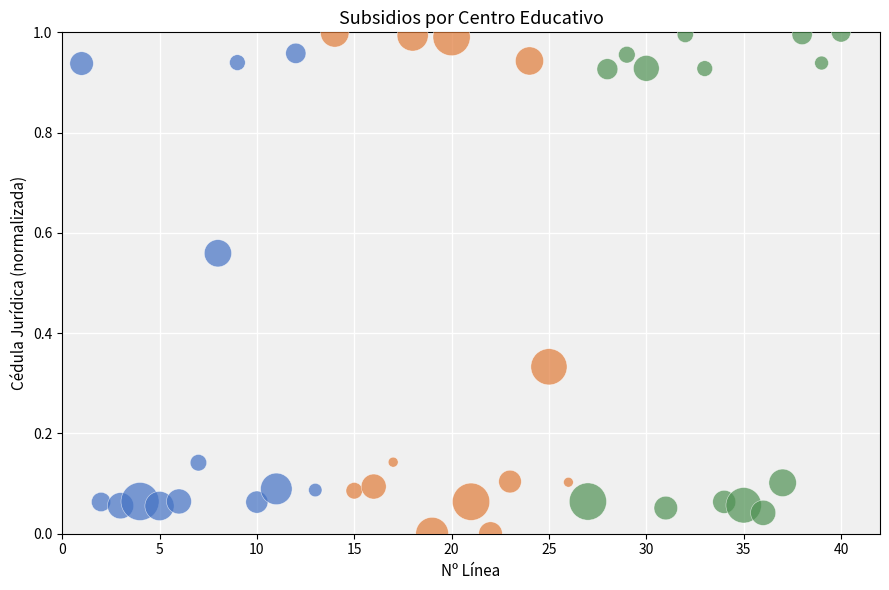

What is the range of X values (max minus min)?

39.0